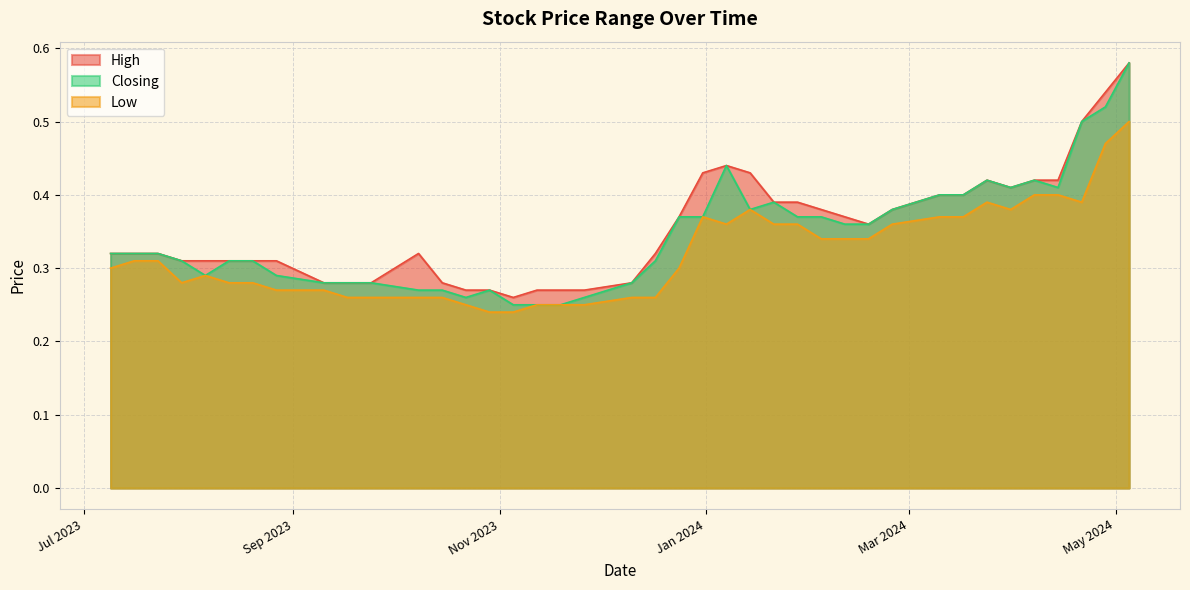

Does the chart display data point markers on the line(s)?

No